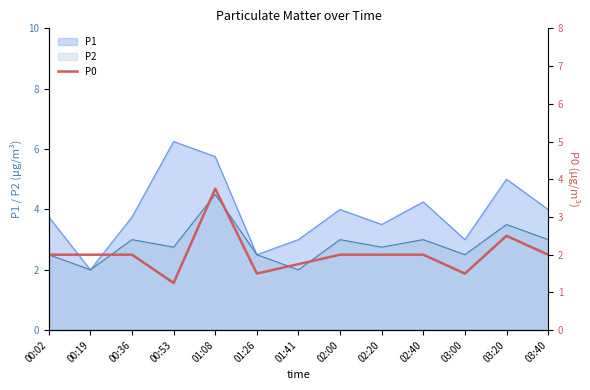

What value does the data have at 00:02?

2.0